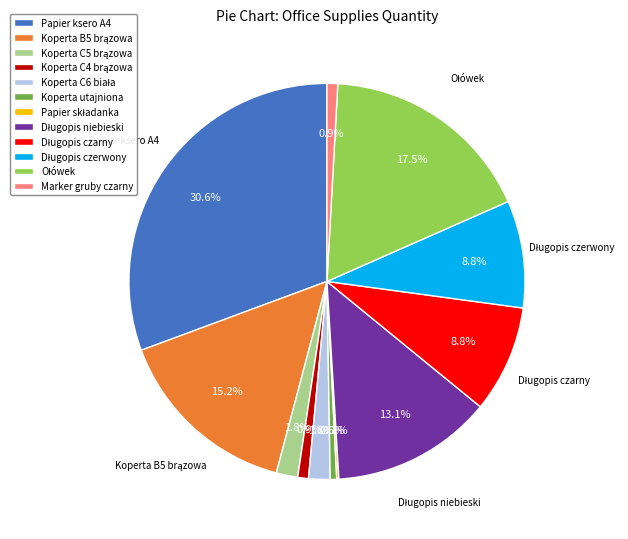

Is there a majority slice in this chart?

No